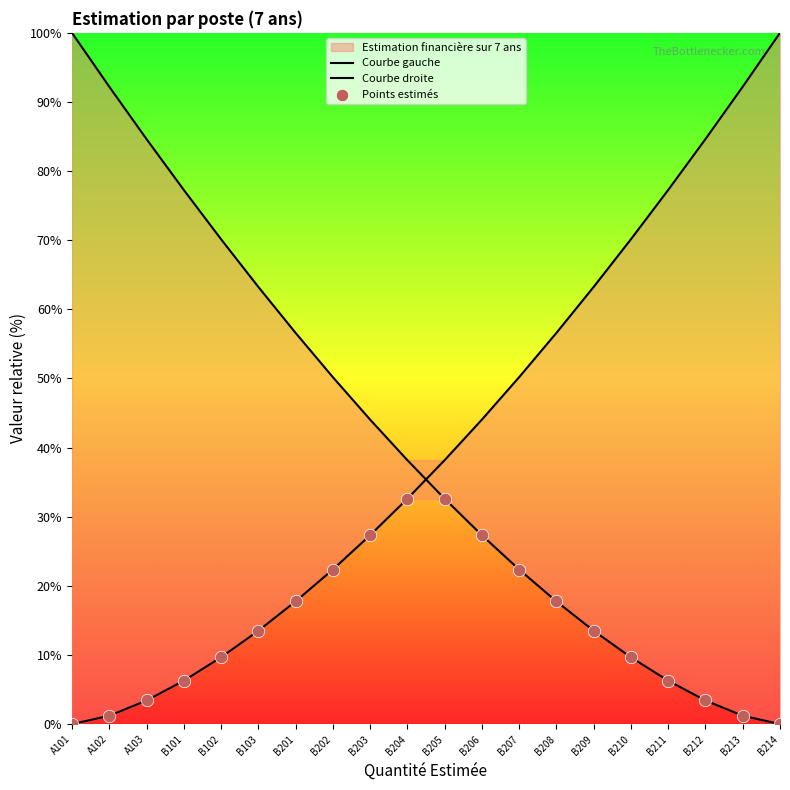

At which category is the sum across all series the highest?

B204